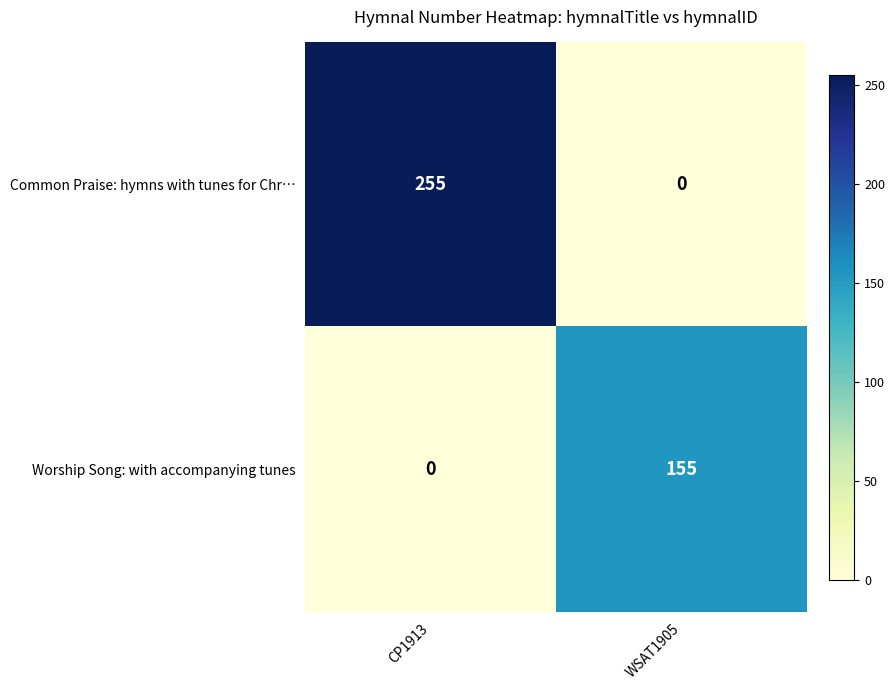

Which series has the largest total across all categories?

Common Praise: hymns with tunes for Chr…